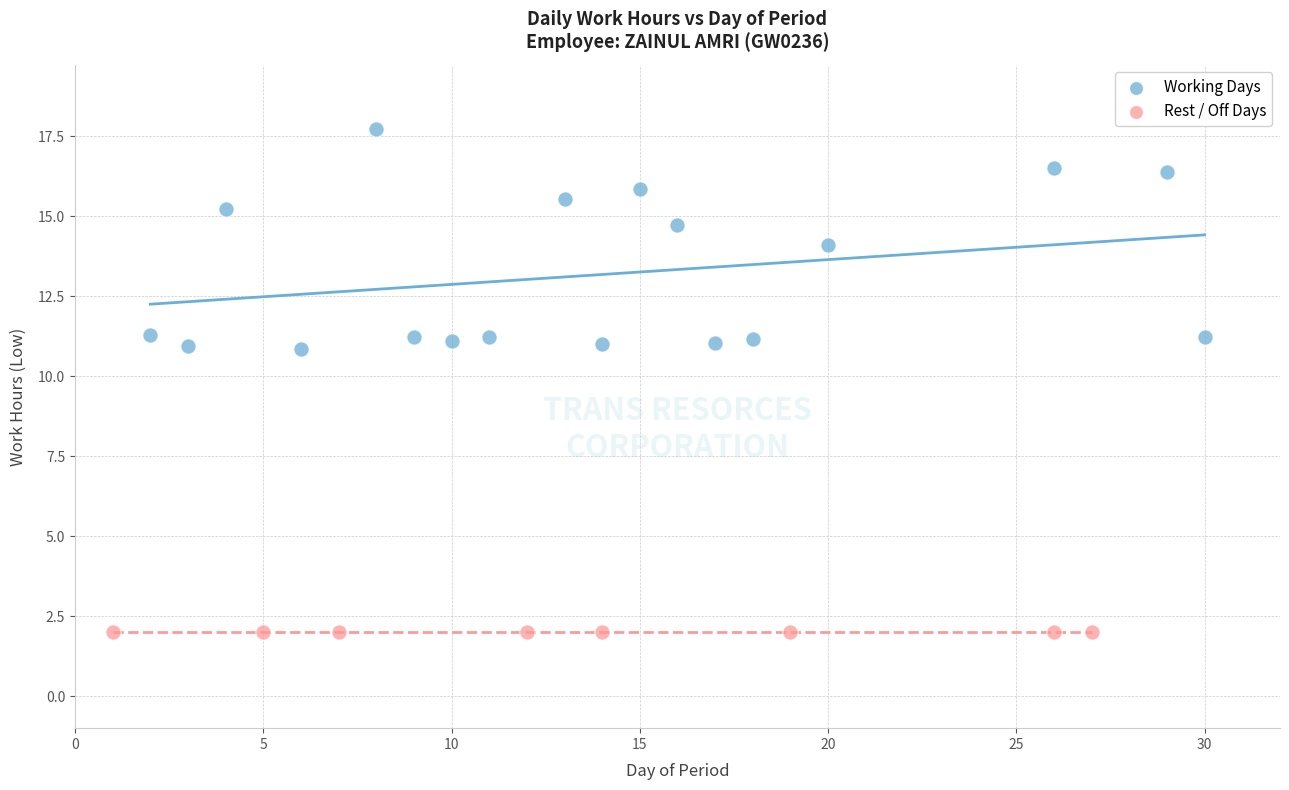

What are all the series names shown in the legend?

Working Days, Rest / Off Days